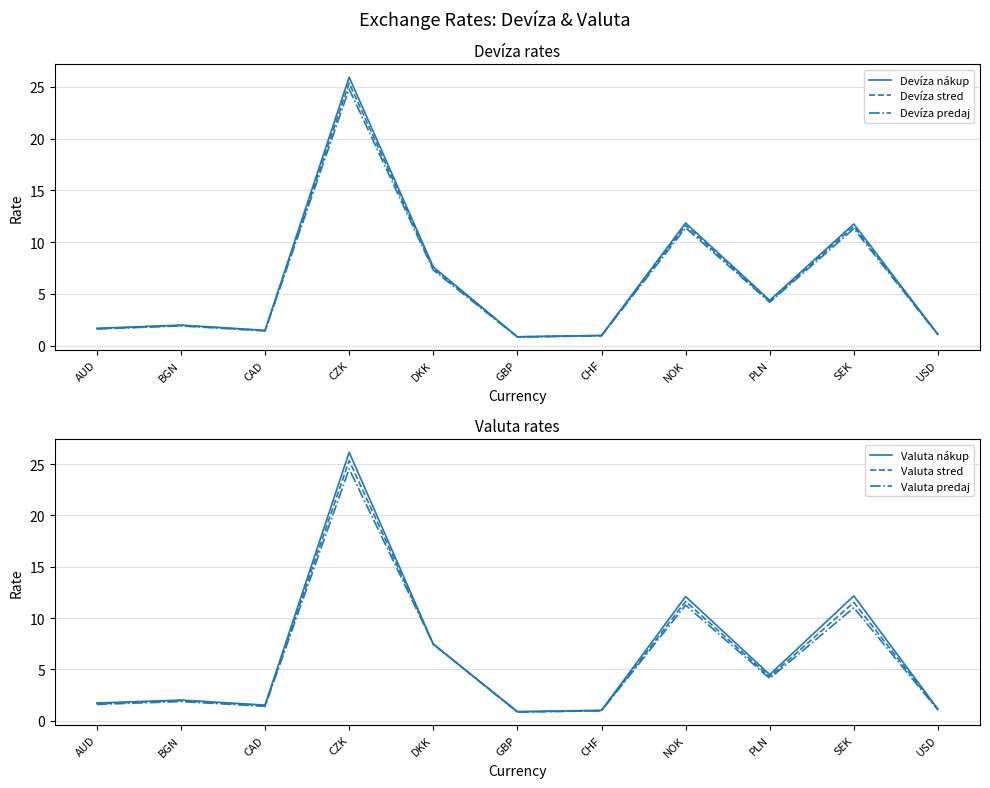

The value of Valuta stred at AUD is 1.7. True or false?

True